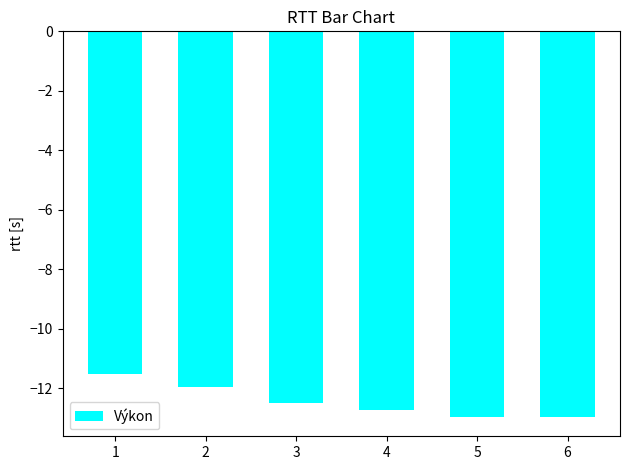

Reading left to right, transcribe all the data shown in this chart.

1=-11.5	2=-11.9	3=-12.5	4=-12.7	5=-13.0	6=-13.0